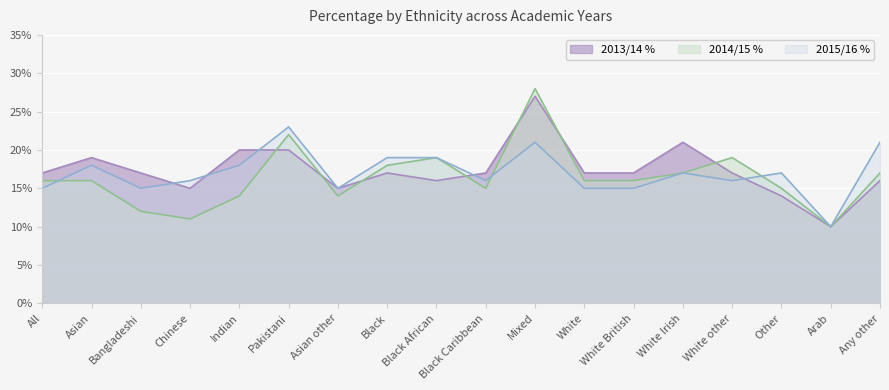

Between which two adjacent categories do 2014/15 % and 2015/16 % first intersect?

All and Asian